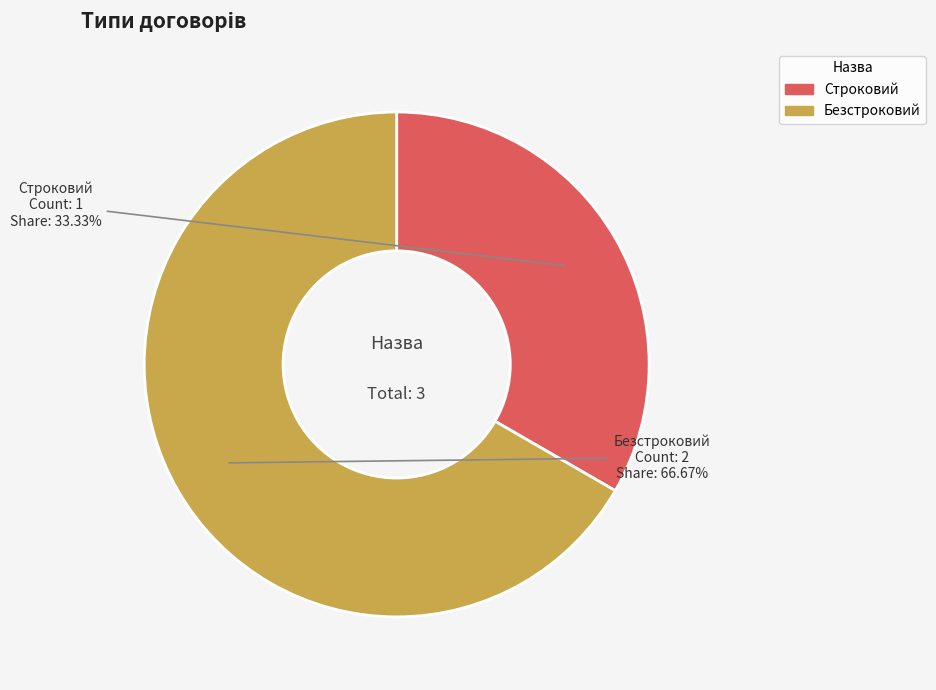

What is the largest slice in the pie chart?

Безстроковий